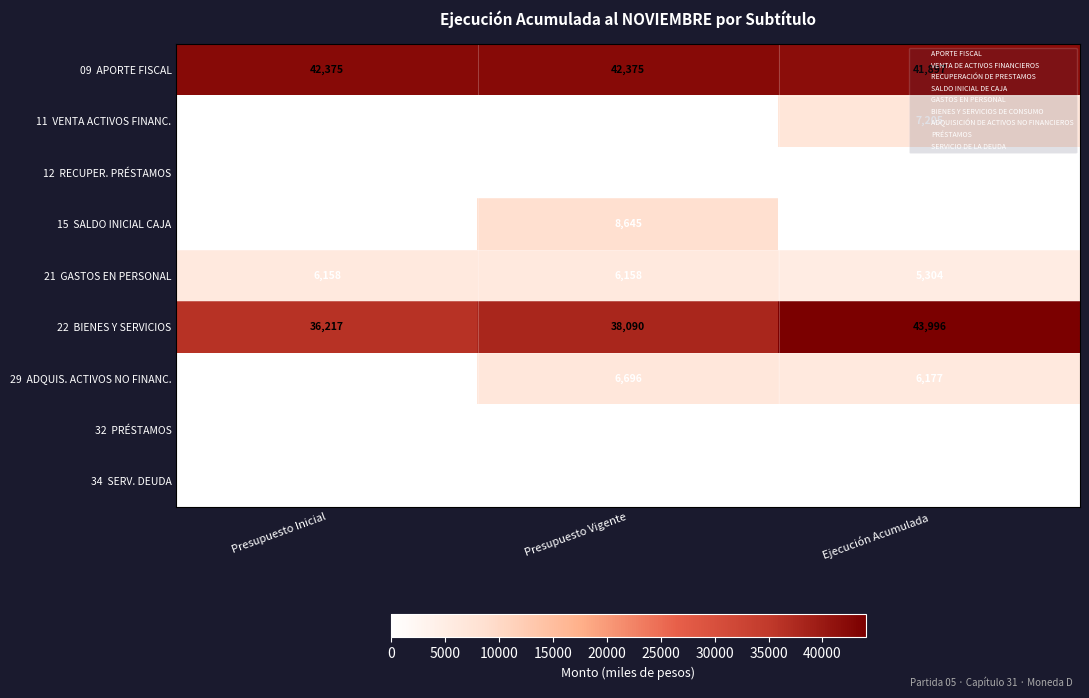

What is the difference between the highest and lowest values at Ejecución Acumulada?

43996